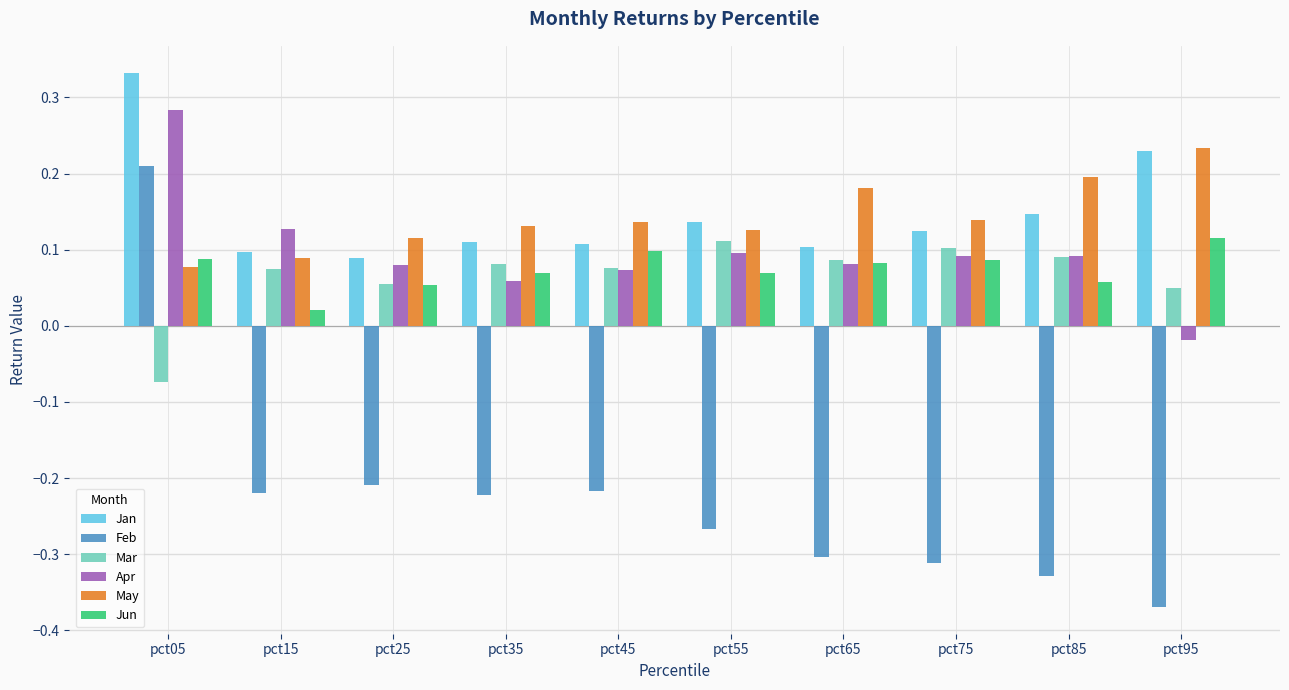

What is the sum of all Mar values?

0.7